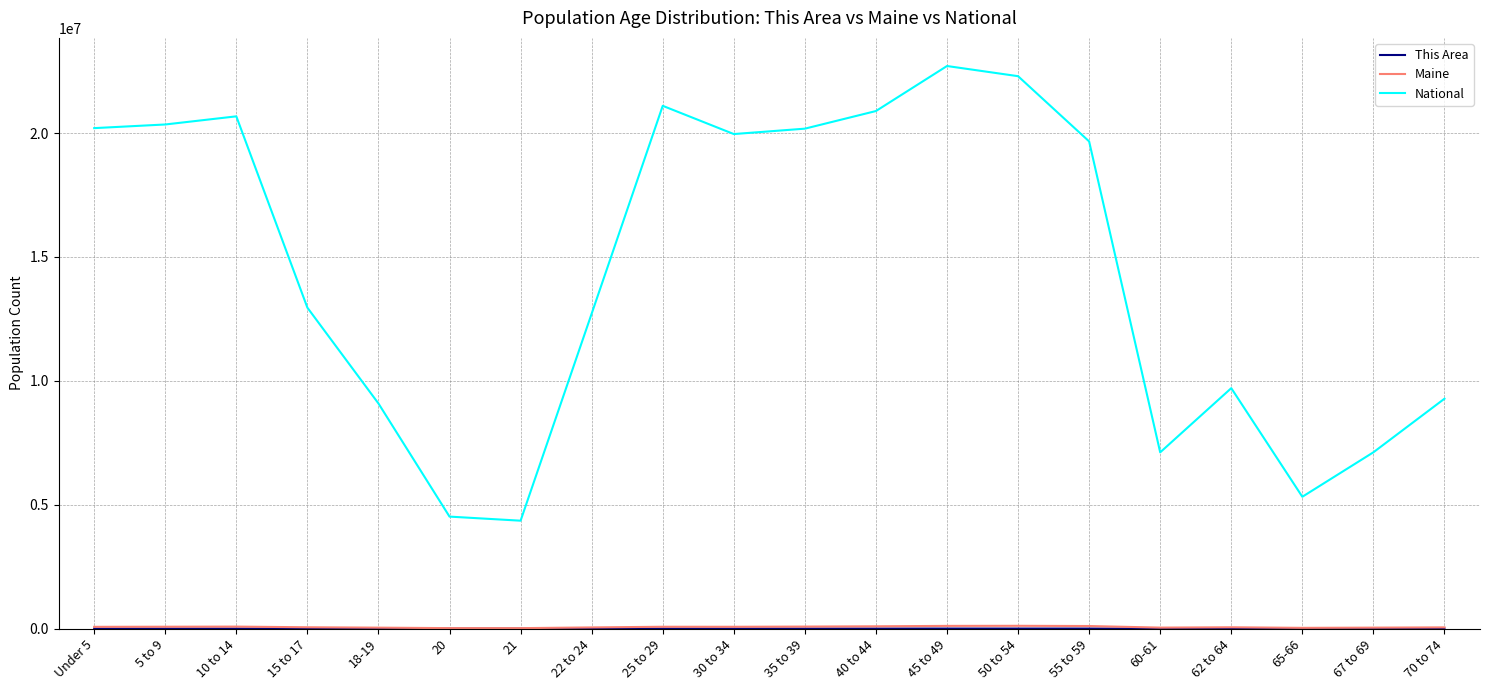

Which series has the largest total across all categories?

National